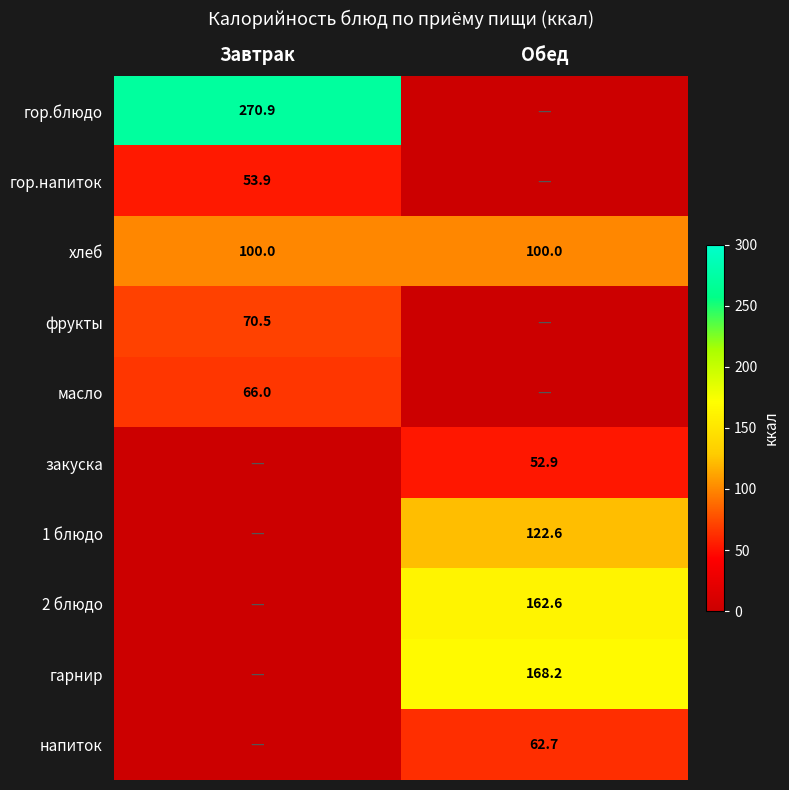

Is the value of 2 блюдо at Обед greater than the value of напиток at Обед?

Yes